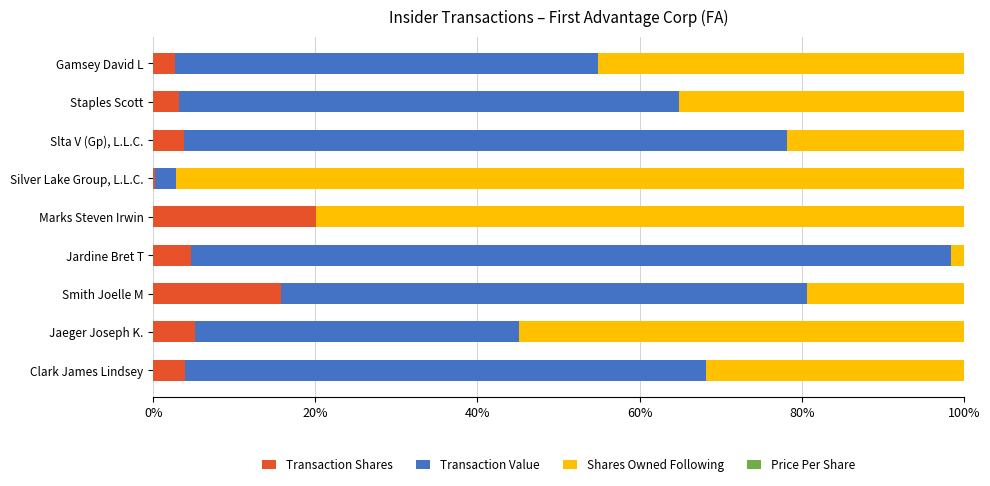

Which category has the highest value in the Transaction Shares series?

Marks Steven Irwin